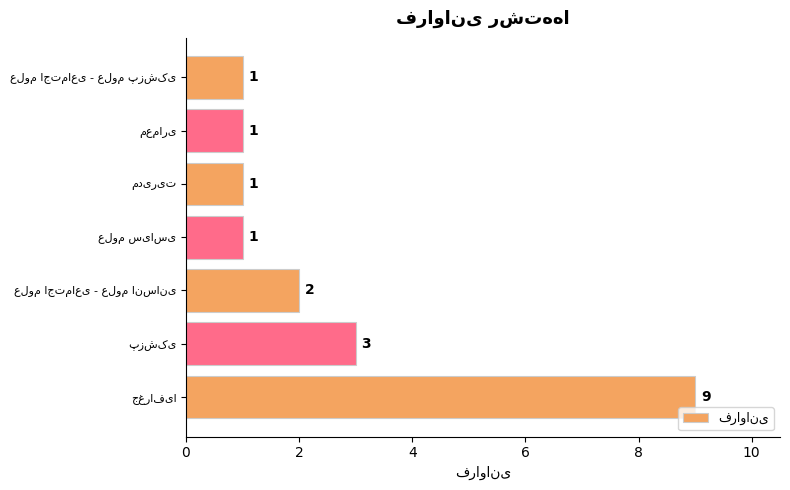

What is the greatest value displayed?

9